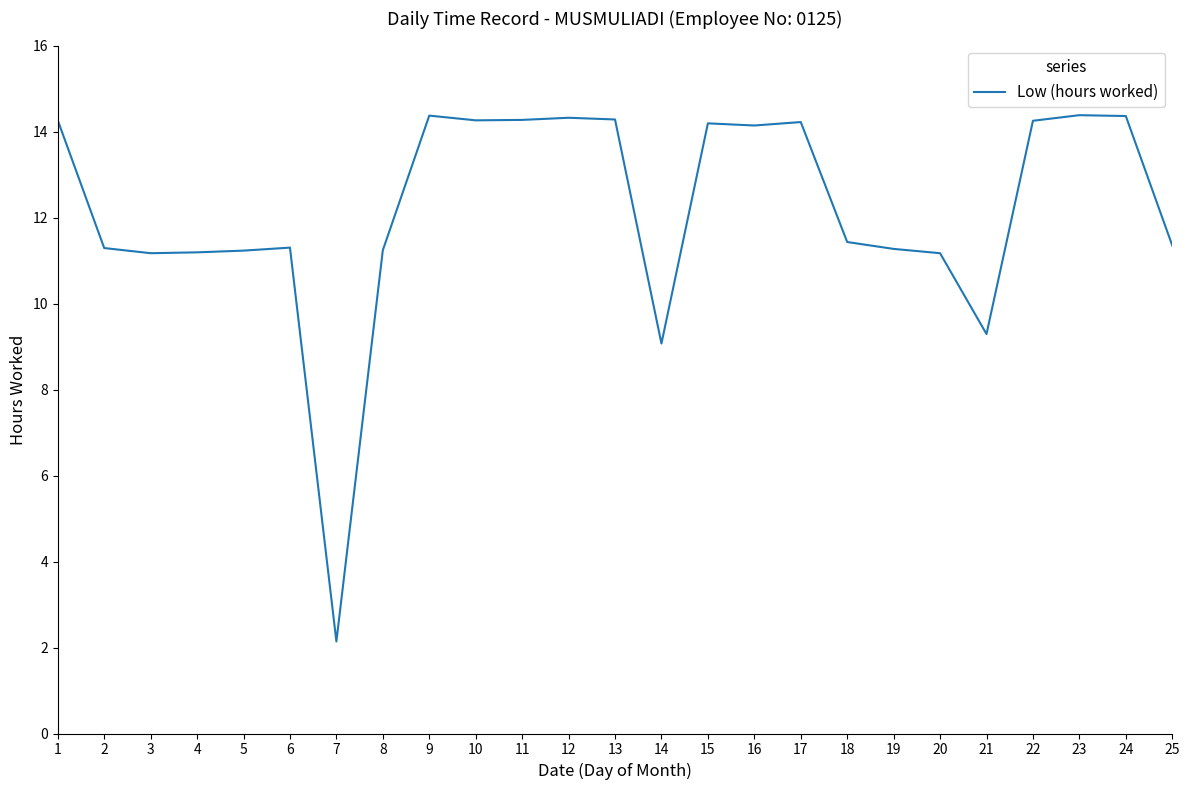

What is the ratio of the value at 25 to the value at 6?

1.0